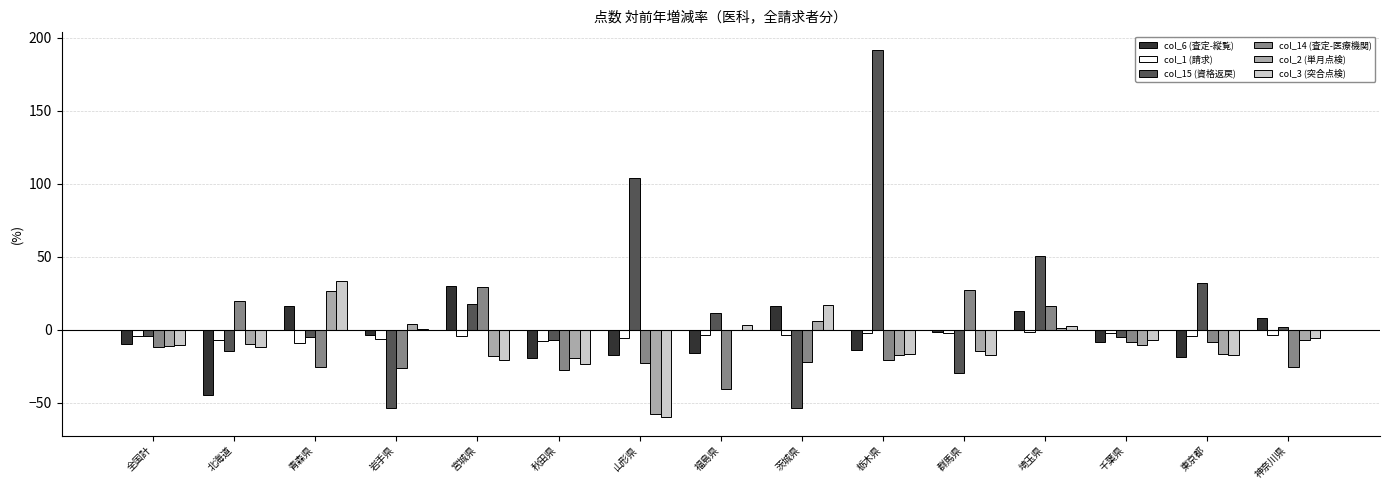

What is the sum of all col_1 (請求) values?

-64.7